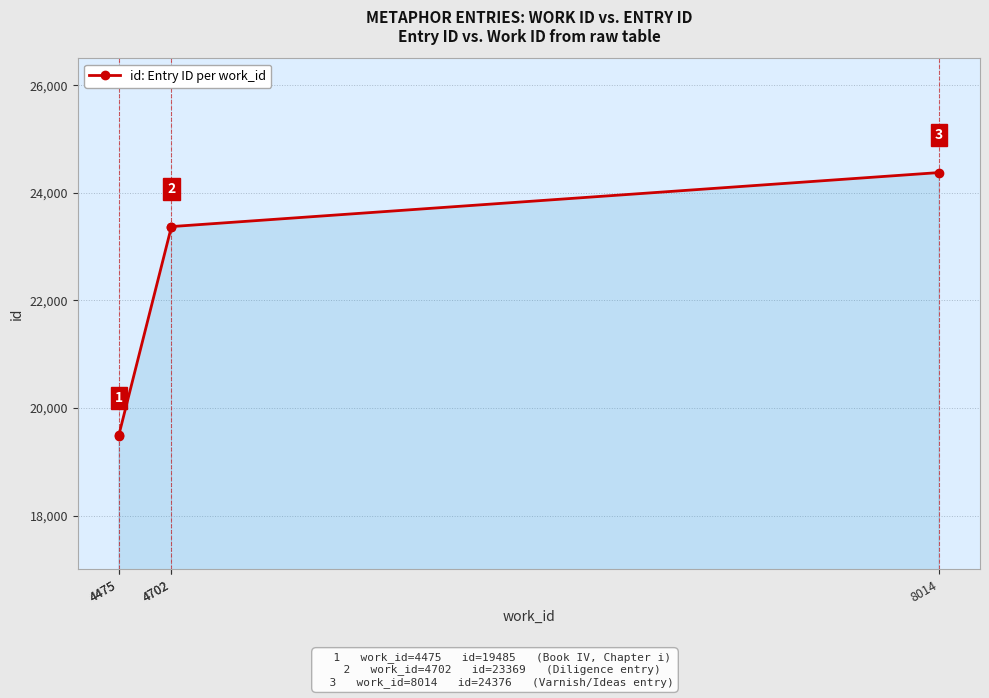

What is the ratio of the value at 4702 to the value at 4475?

1.2